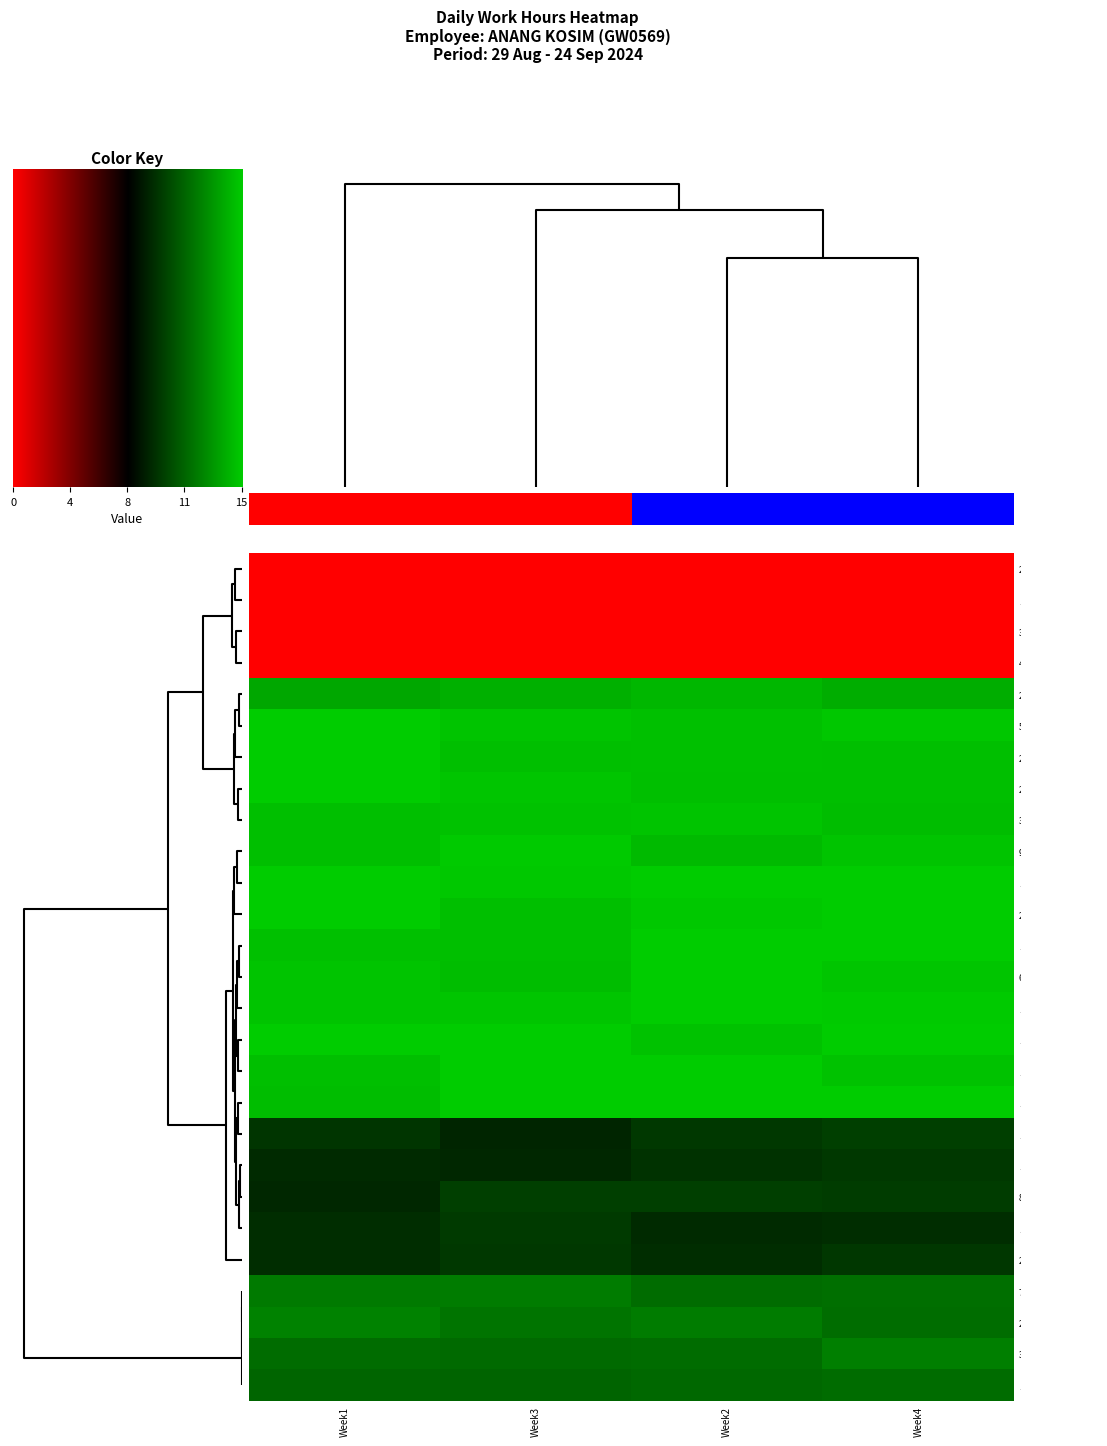

What is the difference between the maximum and minimum values in the 12-Thu series?

0.8